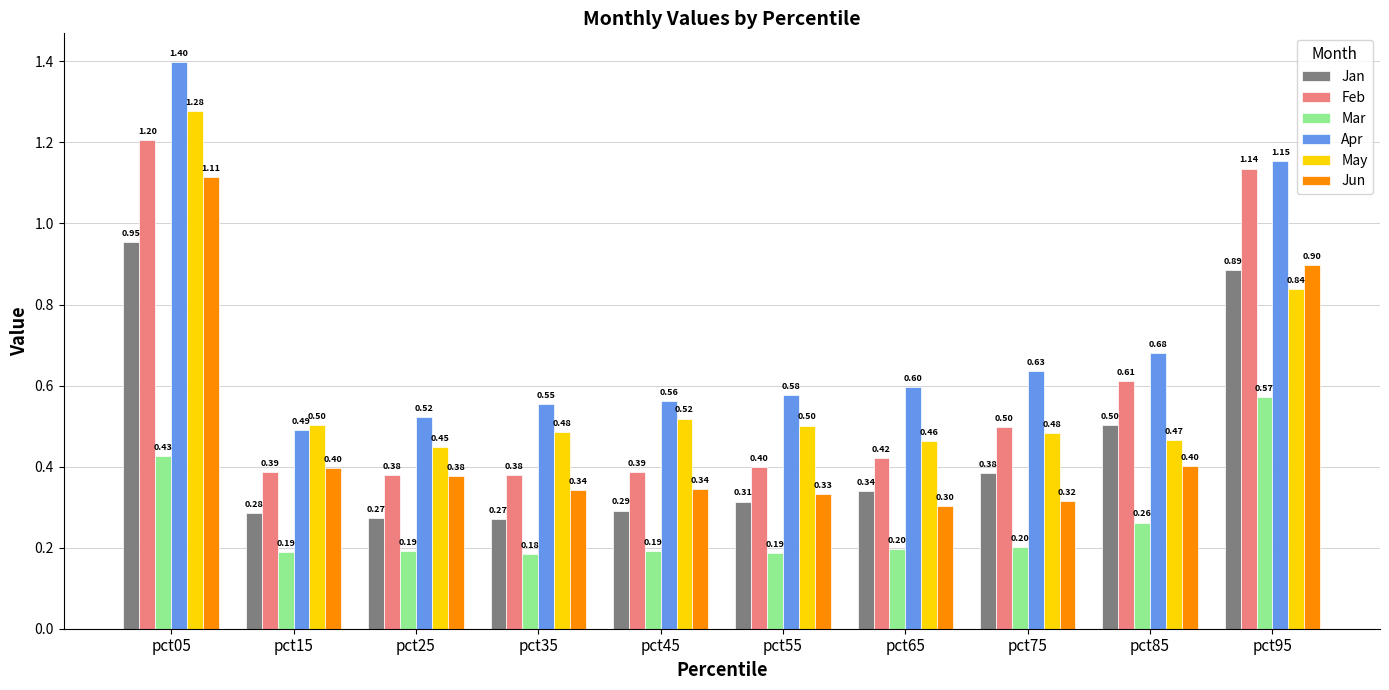

At pct05, list the series in order from largest to smallest.

Apr, May, Feb, Jun, Jan, Mar